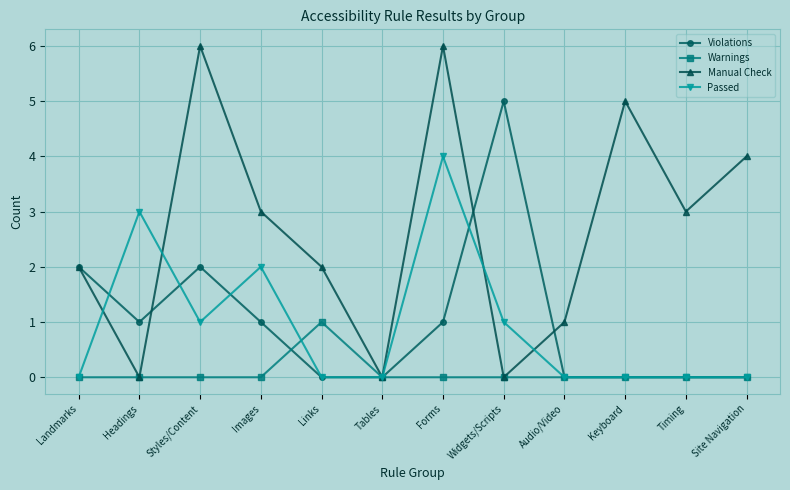

True or false: Passed has more than 0 interior local peaks.

True